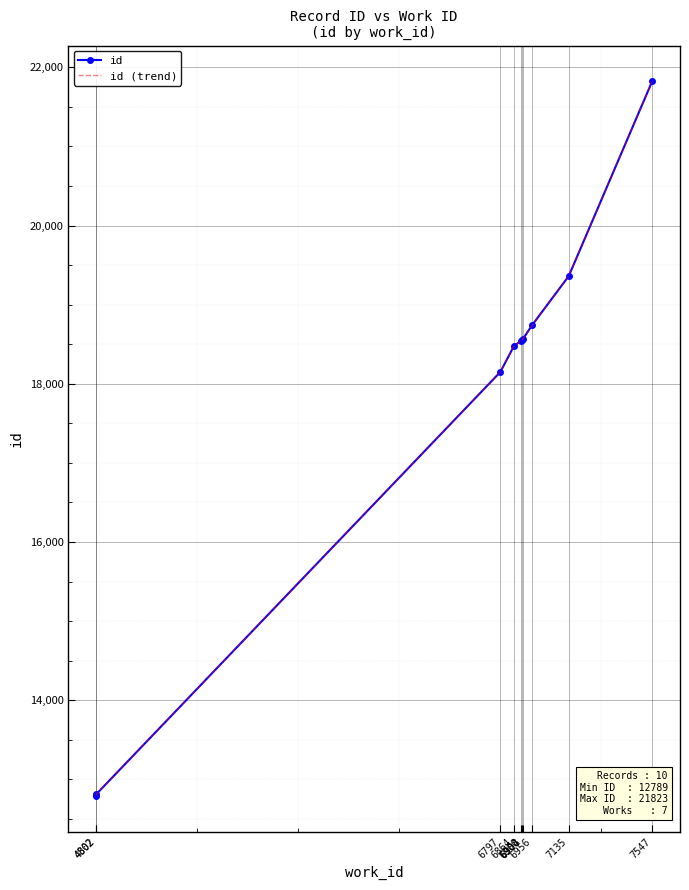

True or false: id and id (trend) cross at least once.

False